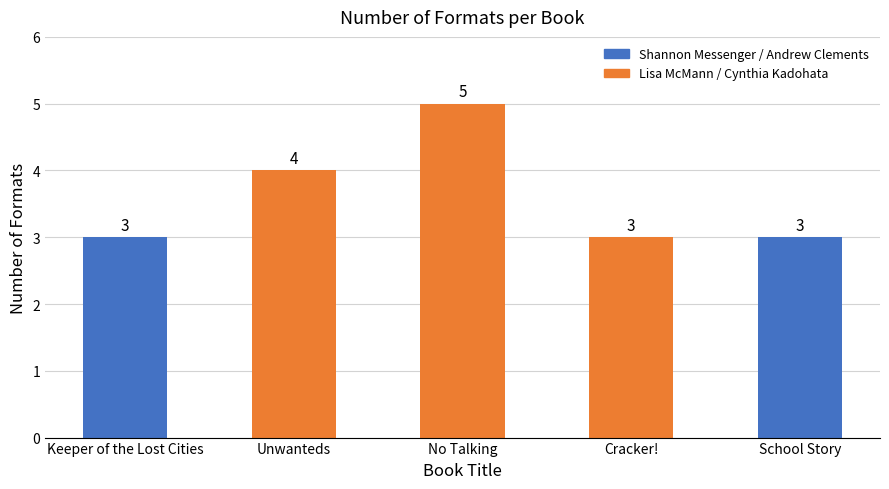

What is the change in value from No Talking to School Story?

-2